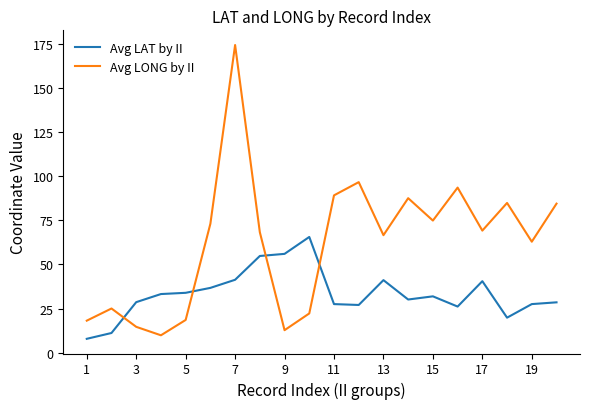

In Avg LONG by II, how many points are lower than both neighbors (excluding endpoints)?

6